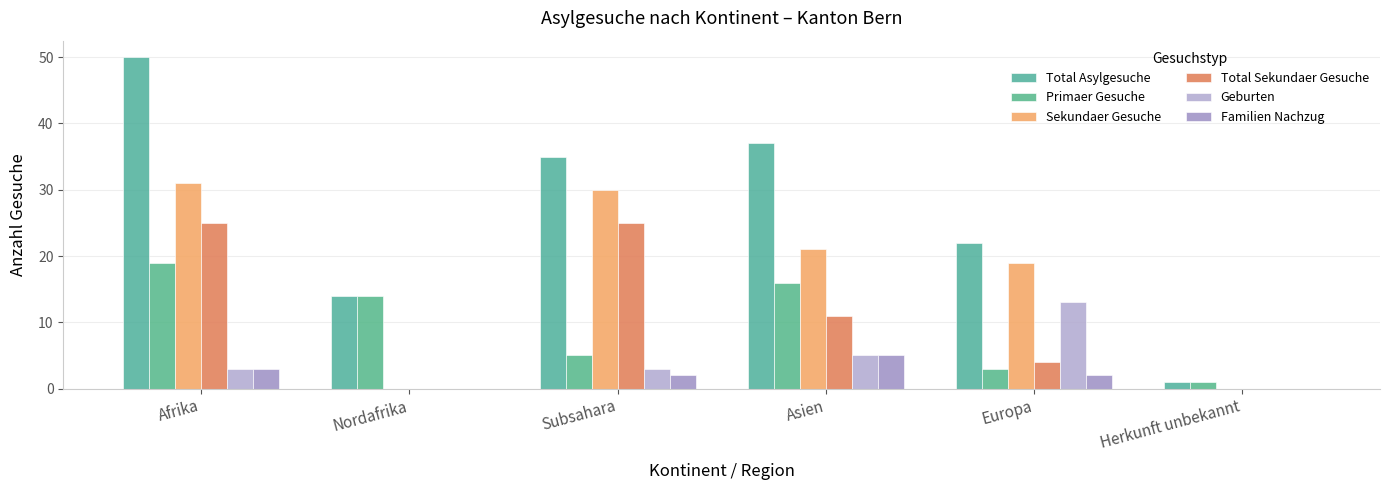

At which label does Primaer Gesuche first exceed 14?

Afrika